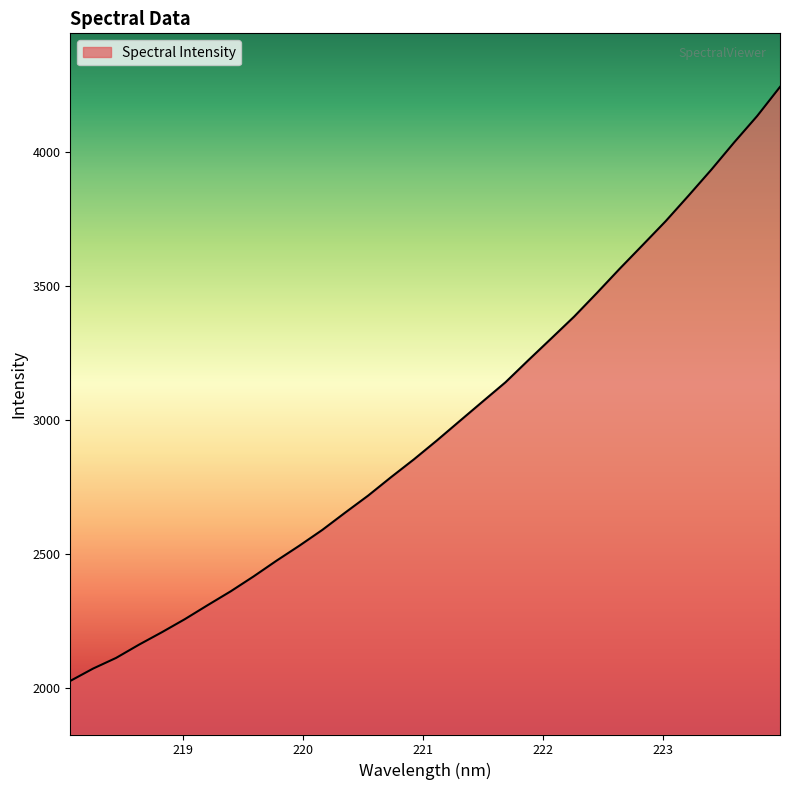

What is the greatest value displayed?

4244.5